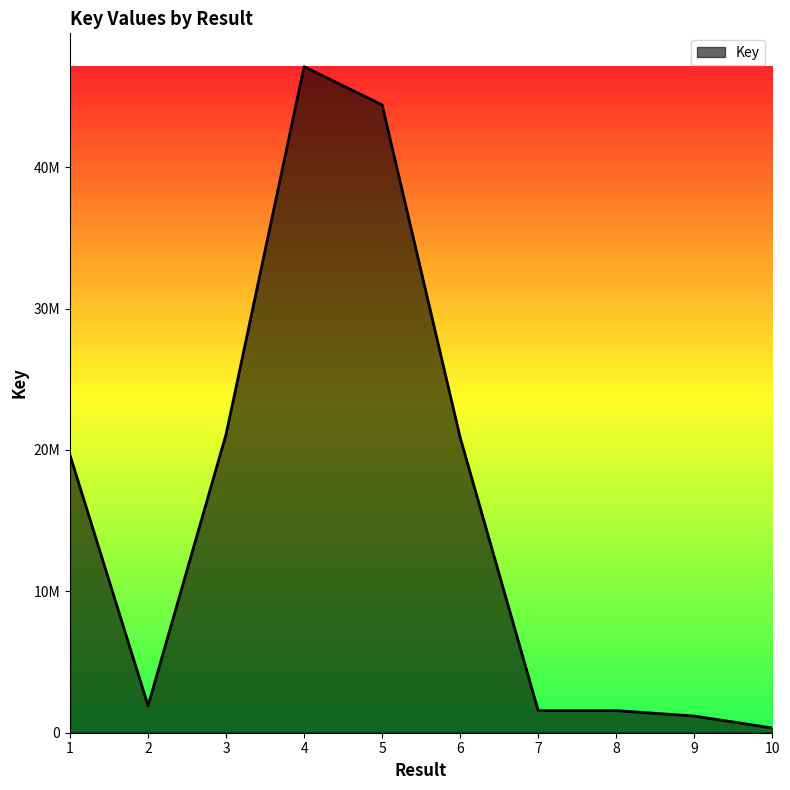

Is this an area chart (filled region under the line)?

Yes